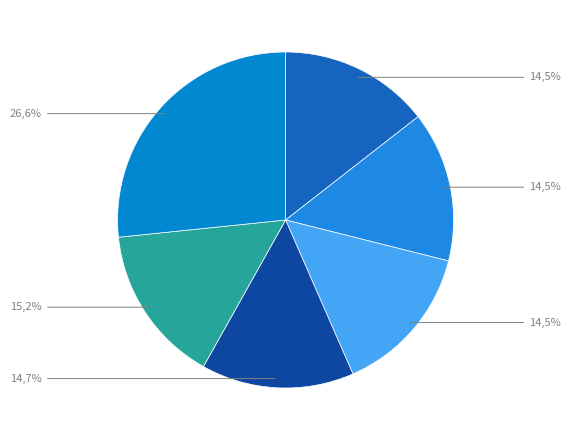

To the nearest percent, what is the average slice percentage?

17%